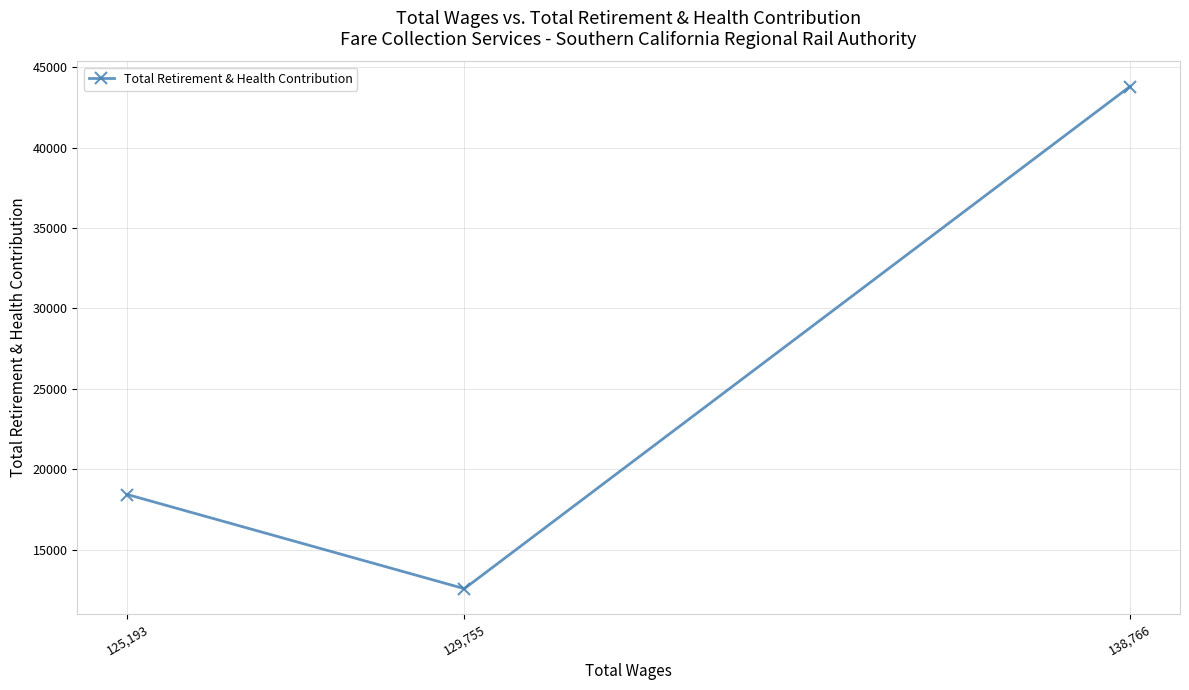

True or false: the data shows 12566 at 129,755.

True